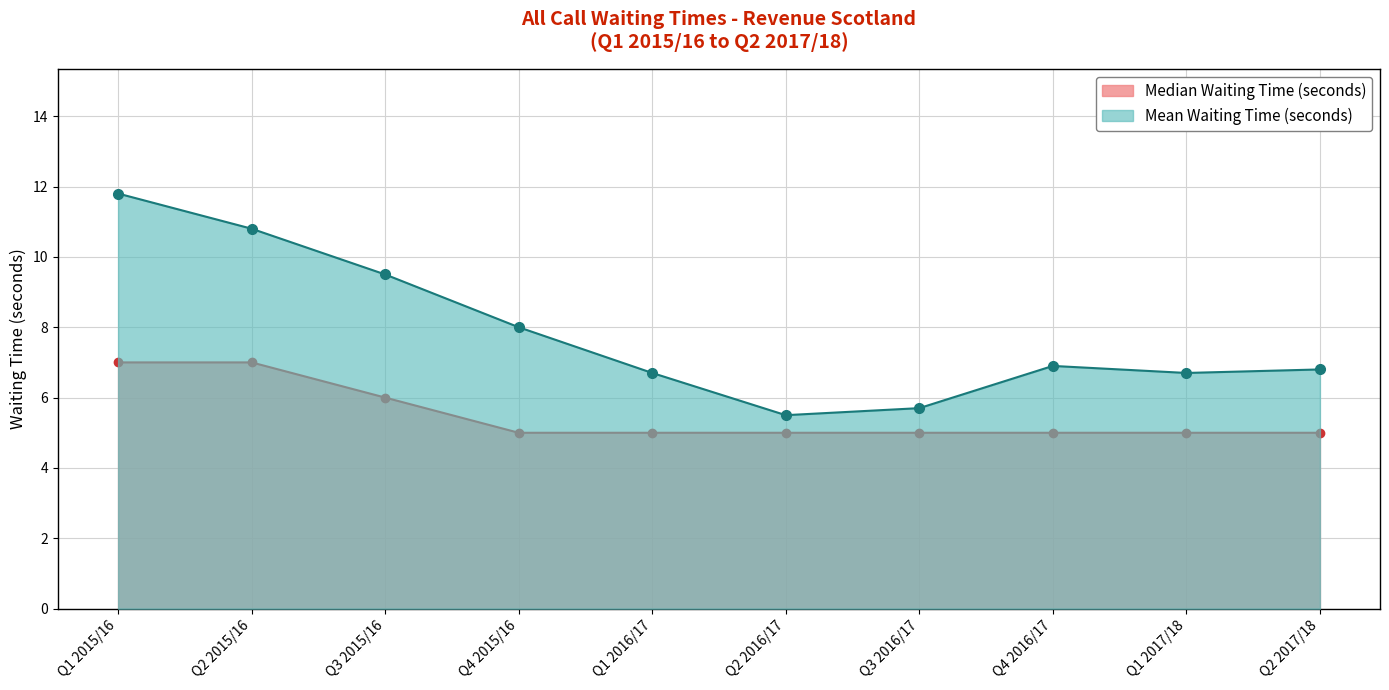

At Q4 2016/17, list the series in order from largest to smallest.

Mean Waiting Time (seconds), Median Waiting Time (seconds)